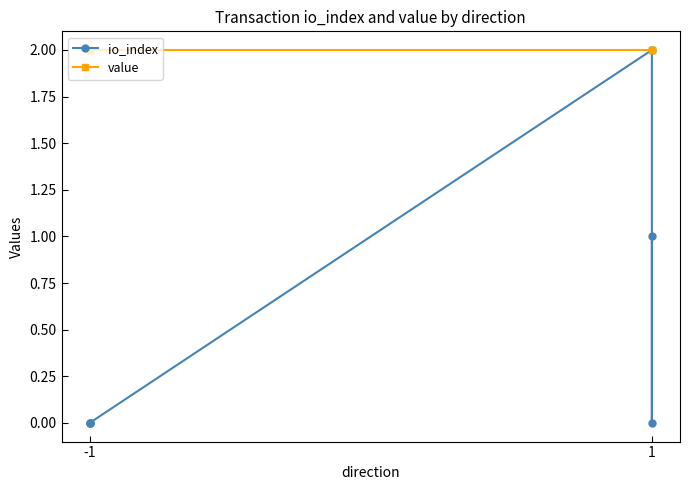

How many lines are shown in the chart?

2